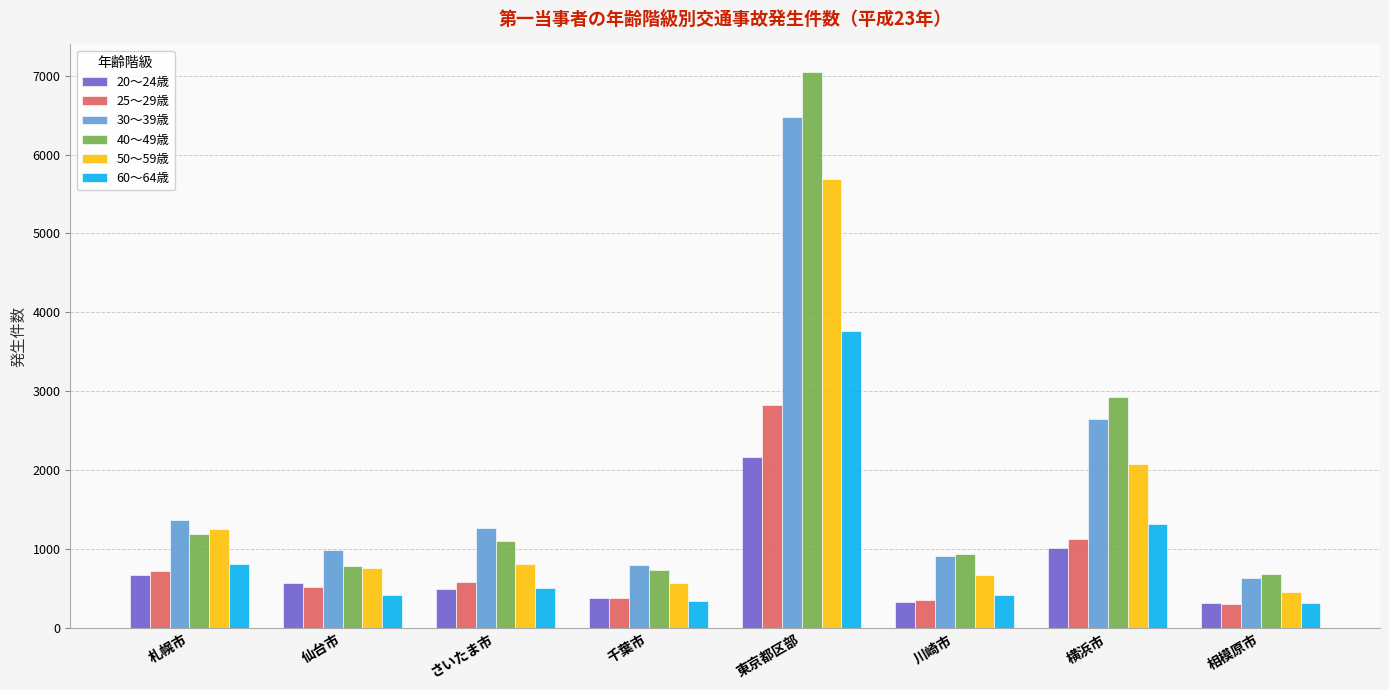

What position from the left is 仙台市?

2